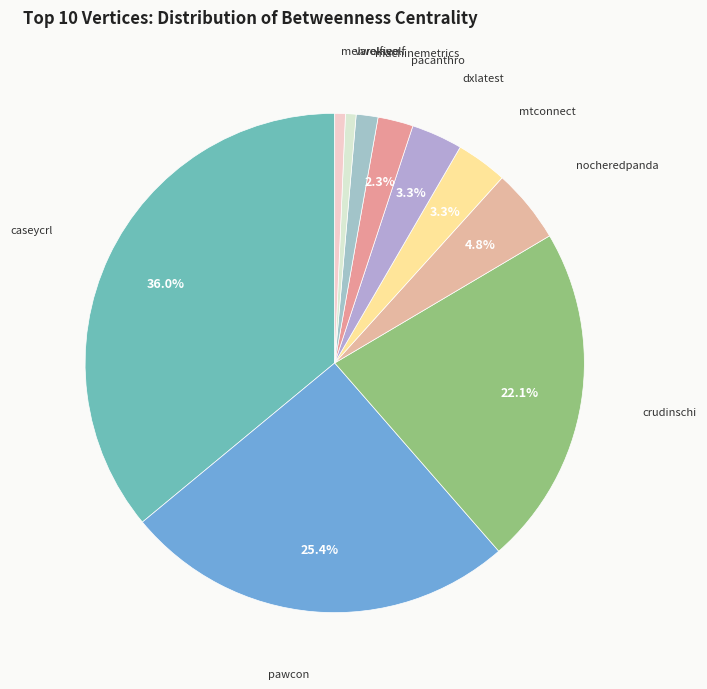

To the nearest percent, what is the difference between the largest and smallest slice percentages?

35%